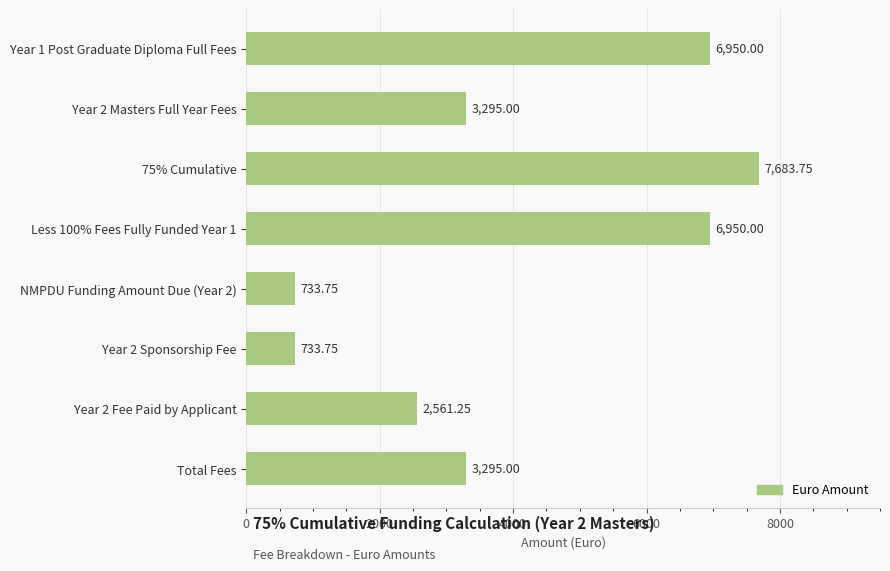

Between 75% Cumulative and Year 1 Post Graduate Diploma Full Fees, which is larger?

75% Cumulative